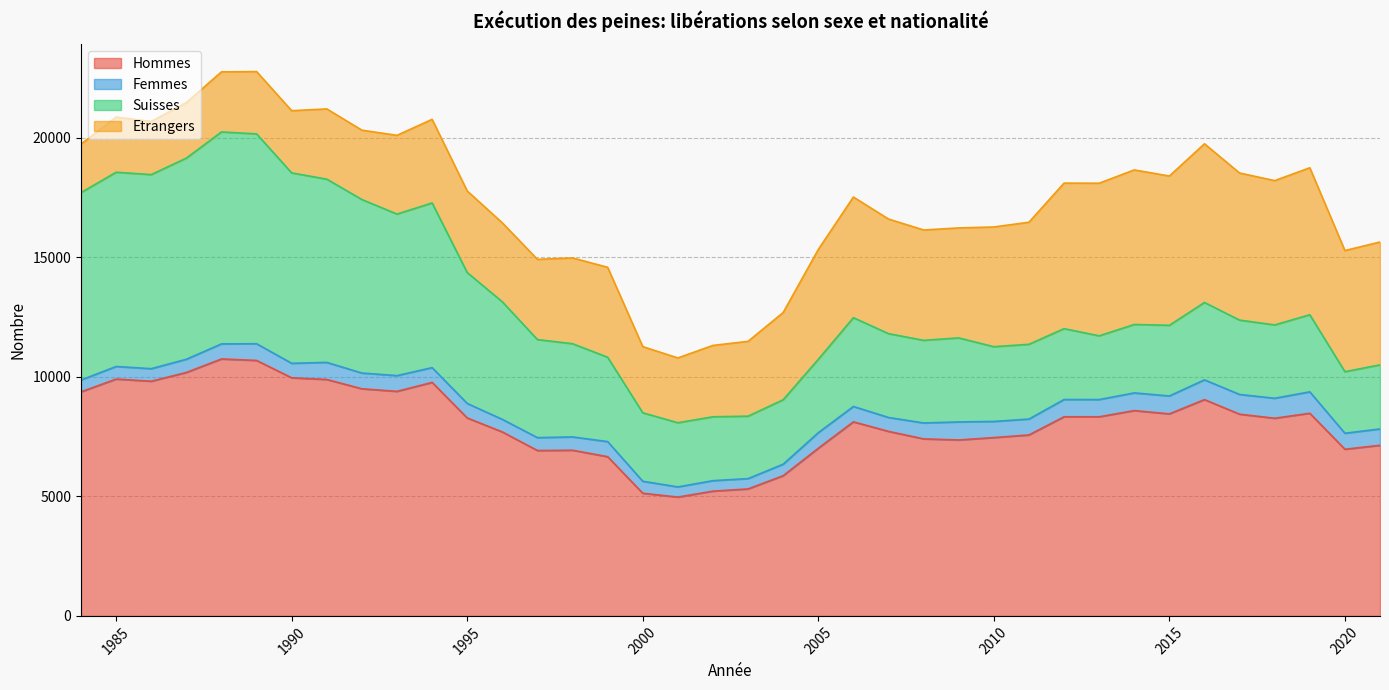

The Femmes series shows 726 at 1996. True or false?

False